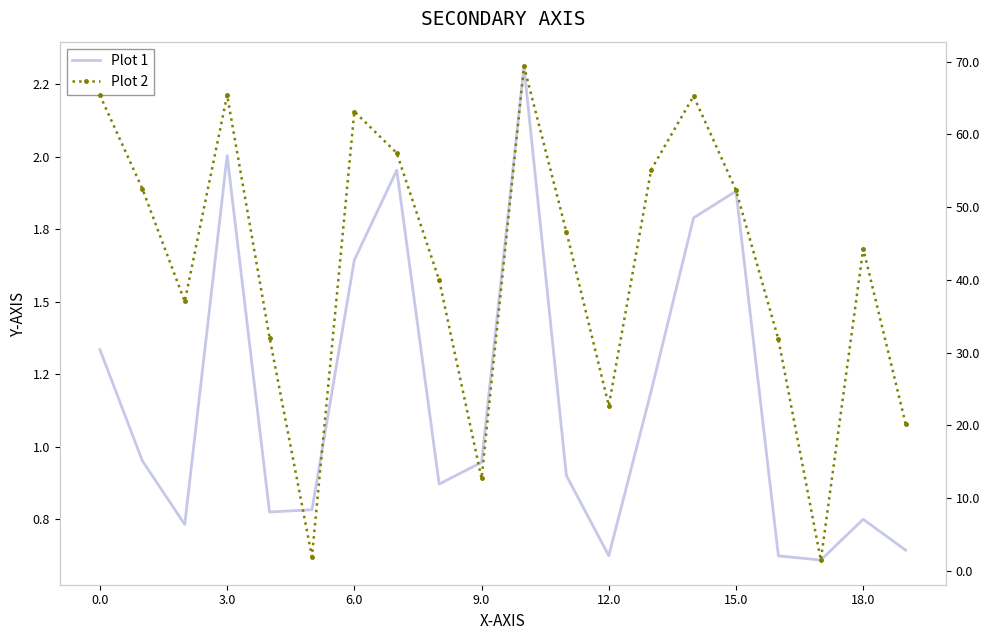

Is the value of Plot 2 at 17 greater than the value of Plot 1 at 7?

No